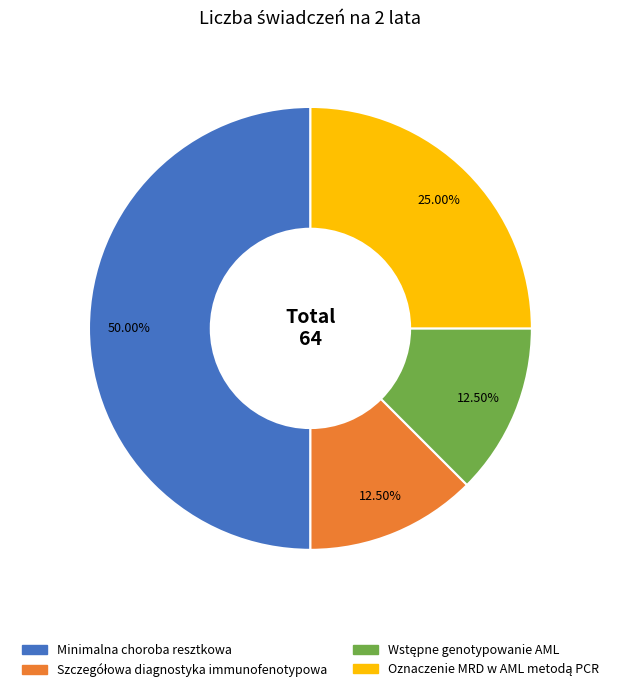

Which slice is the largest?

Minimalna choroba resztkowa